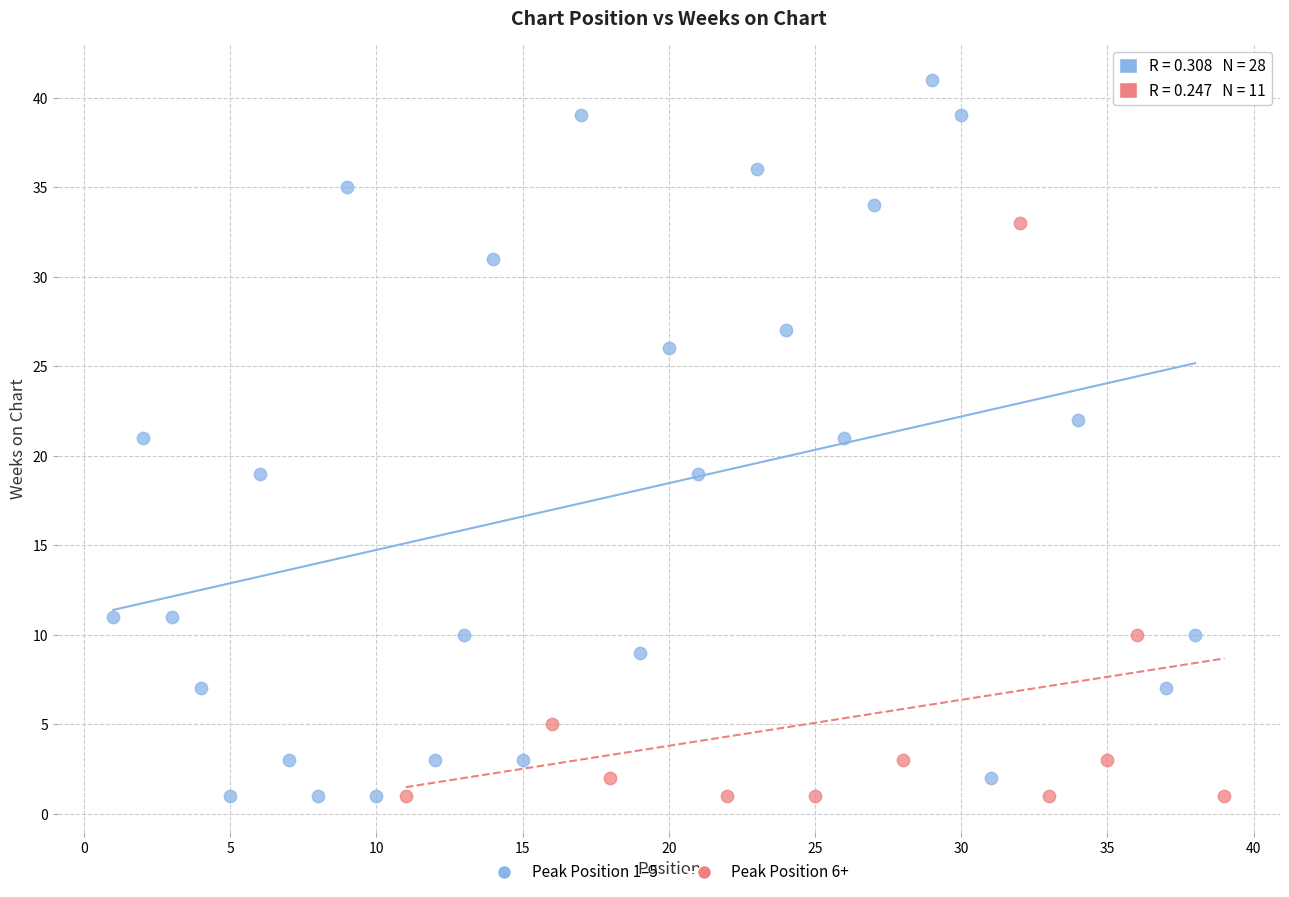

Which series has the widest spread of Y values?

Peak Position 1–5